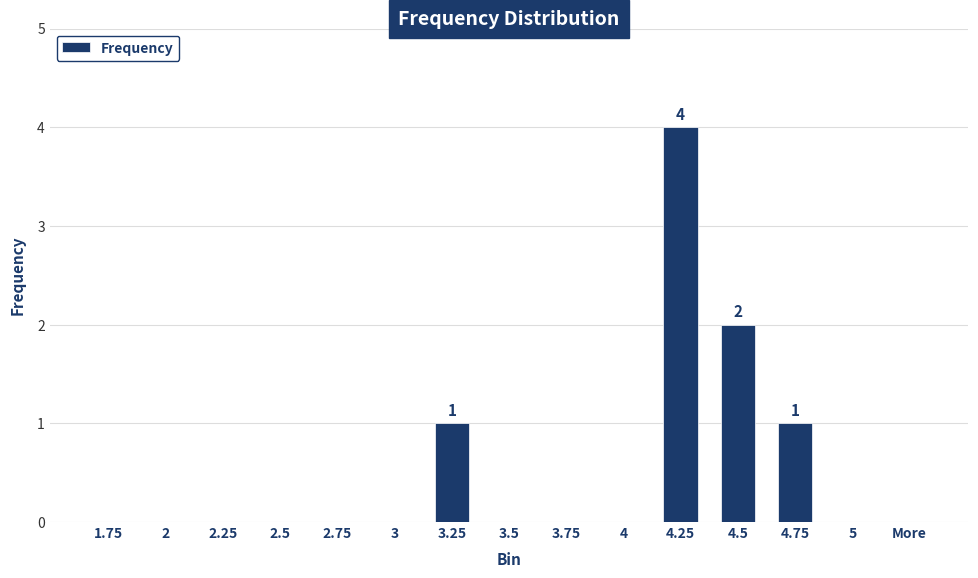

Reading right to left, what are all the values shown in this chart?

More=0	5=0	4.75=1	4.5=2	4.25=4	4=0	3.75=0	3.5=0	3.25=1	3=0	2.75=0	2.5=0	2.25=0	2=0	1.75=0